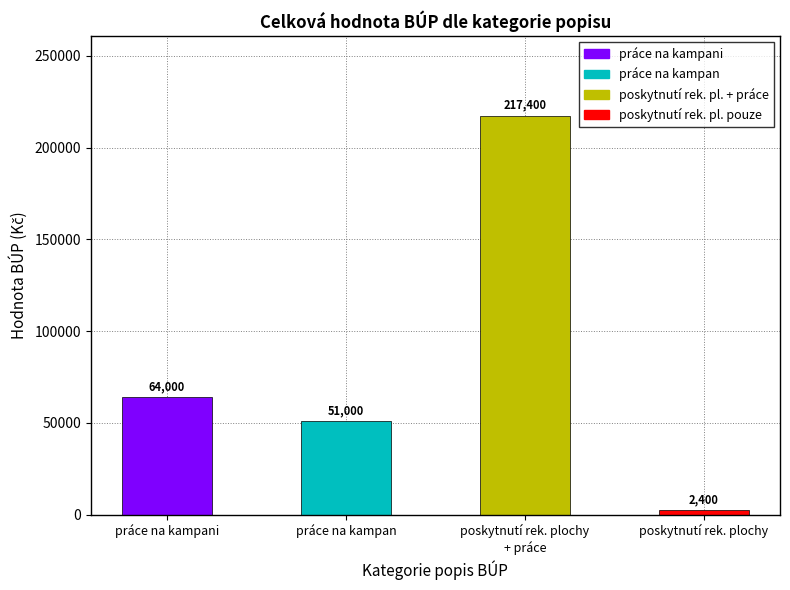

Read the value at práce na kampani, to the nearest 100.

64000